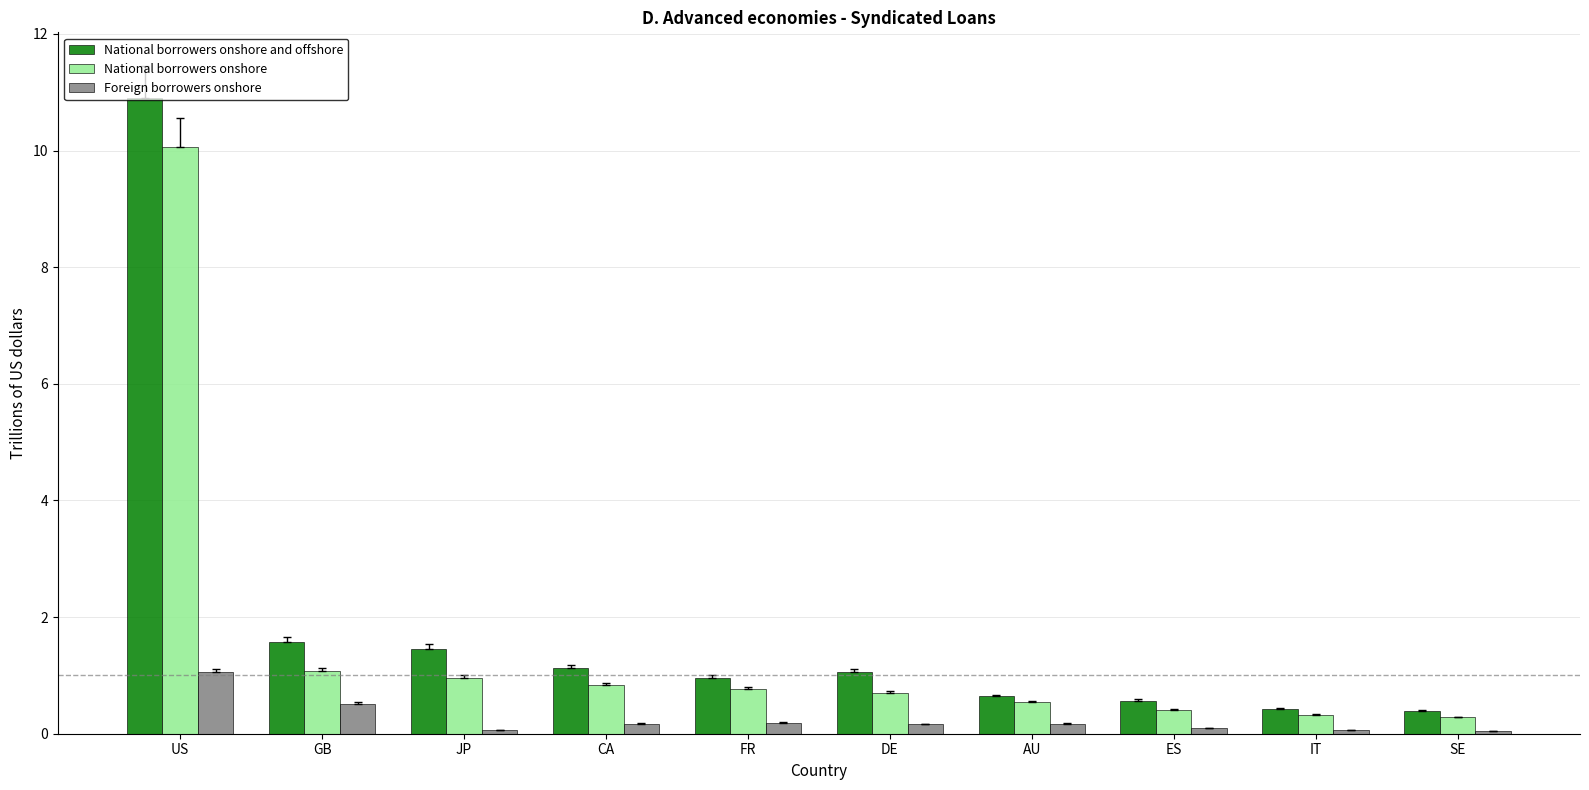

Which label corresponds to the largest value in the chart?

US